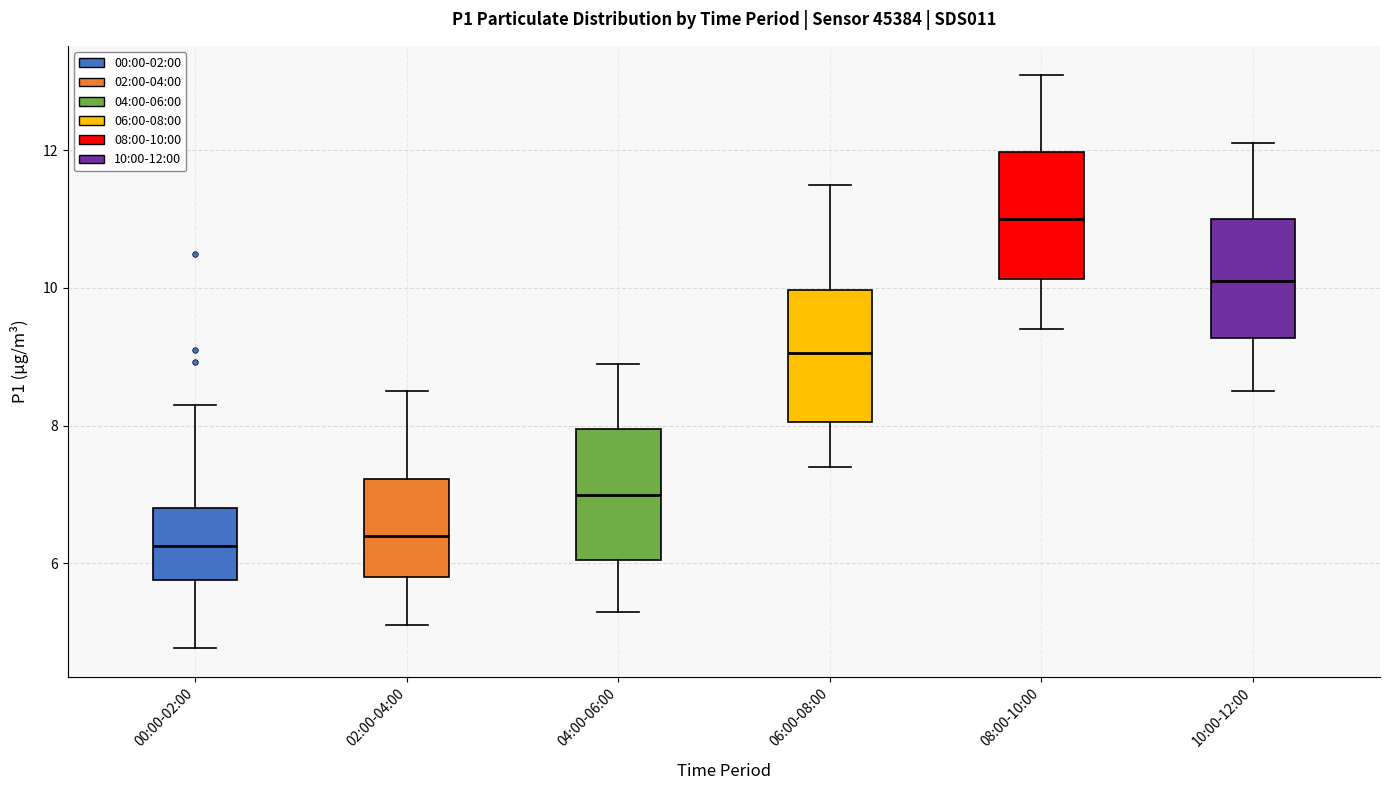

Reading left to right, transcribe this box plot: for each box, give where its median line is, the range the box spans, and where its two whiskers end, as read against the y-axis. The values are not printed on the chart, so give them approximately, as read against the axis.

00:00-02:00: median 6.2, box 5.8 to 6.8, whiskers 4.8 to 8.4
02:00-04:00: median 6.4, box 5.8 to 7.2, whiskers 5.2 to 8.6
04:00-06:00: median 7.0, box 6.0 to 8.0, whiskers 5.4 to 9.0
06:00-08:00: median 9.0, box 8.0 to 10.0, whiskers 7.4 to 11.6
08:00-10:00: median 11.0, box 10.2 to 12.0, whiskers 9.4 to 13.2
10:00-12:00: median 10.2, box 9.2 to 11.0, whiskers 8.6 to 12.2